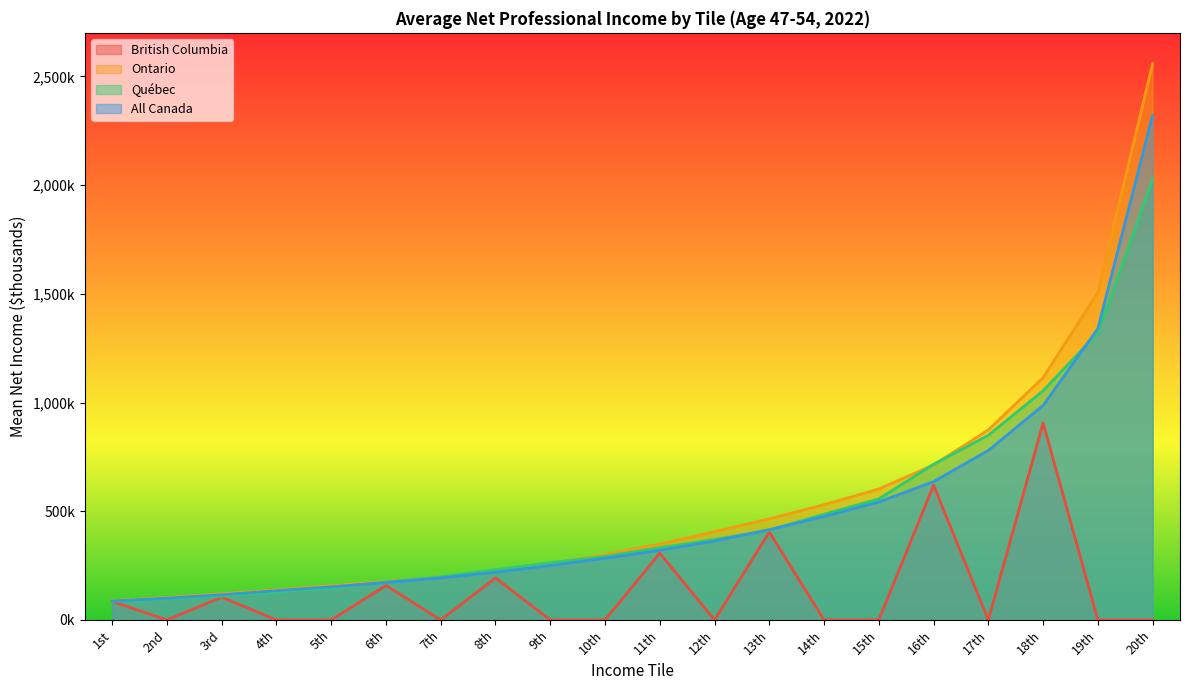

Is it true that Ontario equals 342.4 at 7th?

False